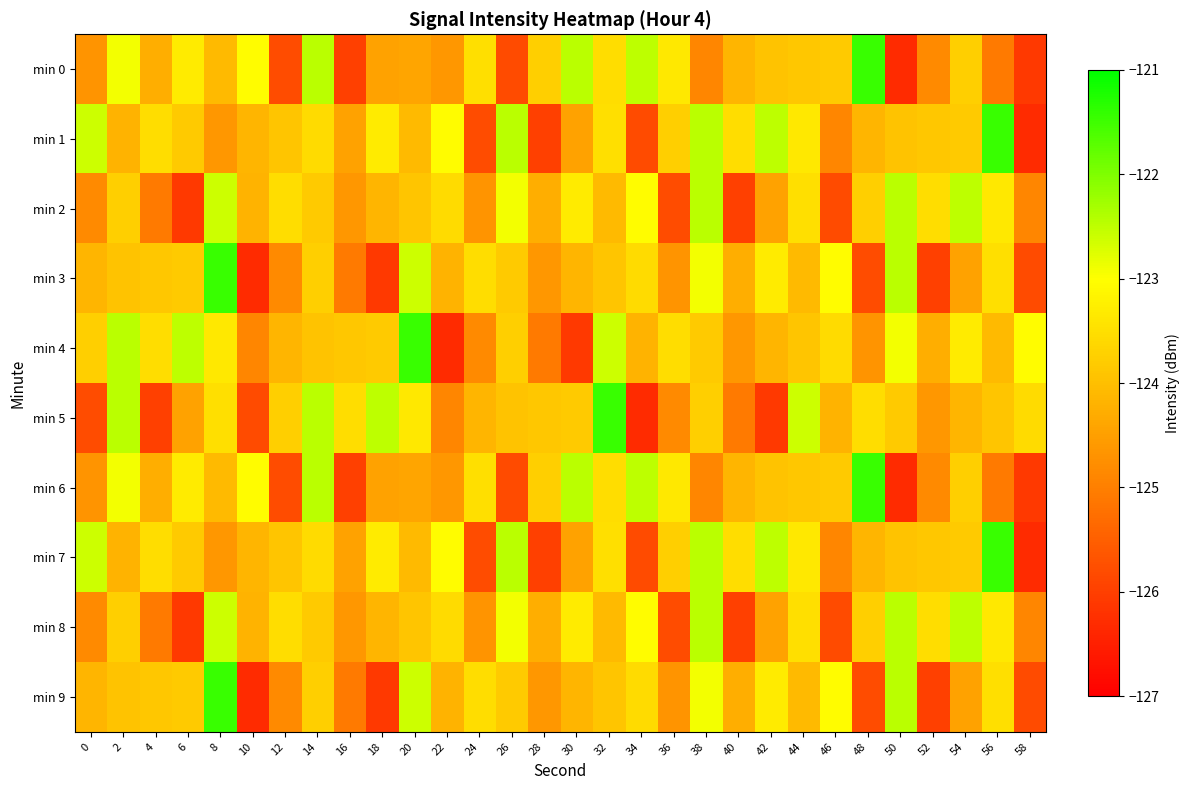

Between 22 and 28, which series saw the biggest shift?

min 1